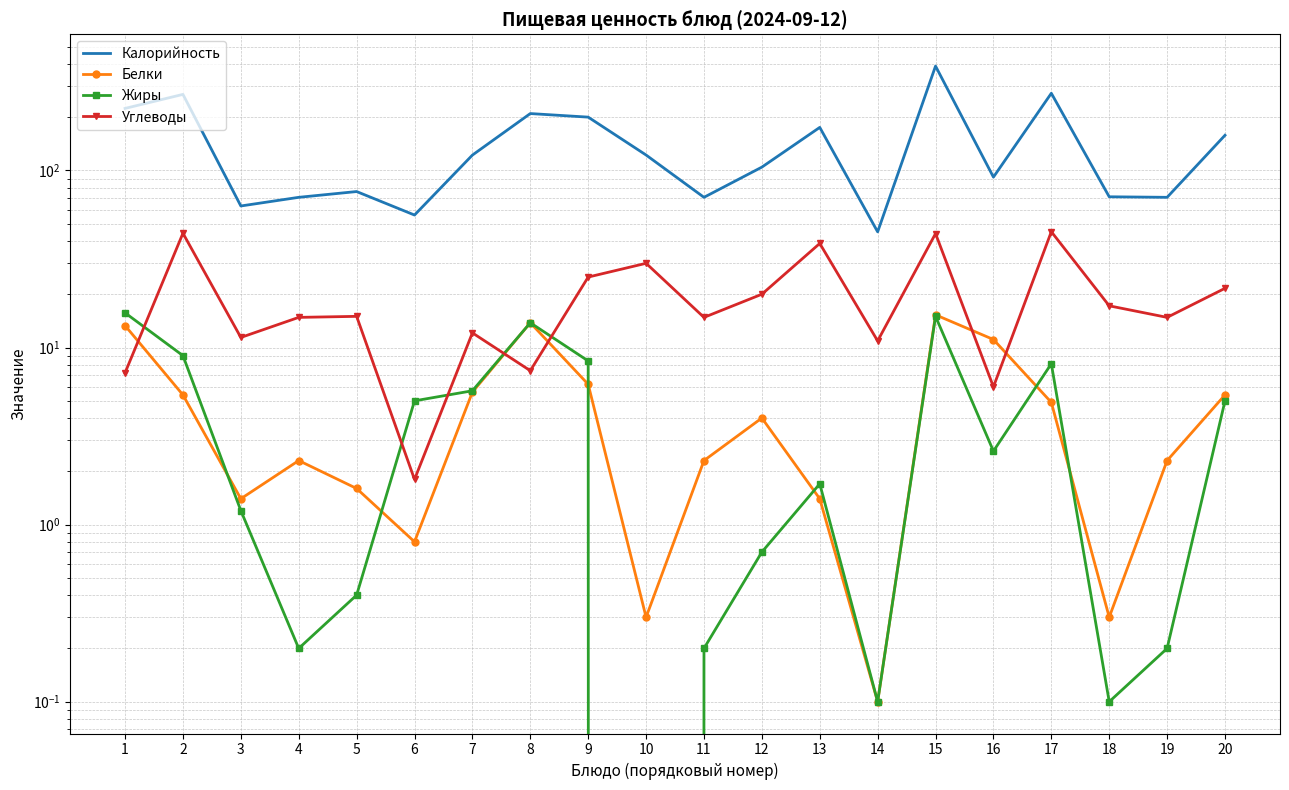

How many positive values does the Жиры series have?

19